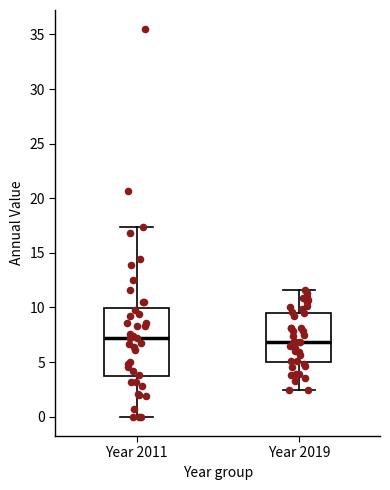

Where is the upper edge of the box for Year 2011 on the y-axis? The values are not printed on the chart, so give them approximately, as read against the axis.

10.0